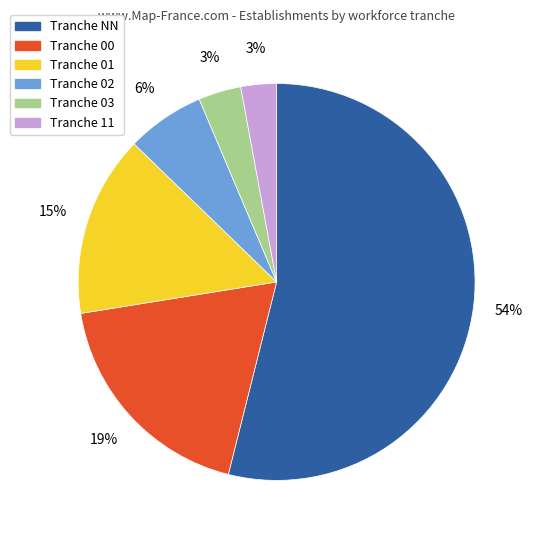

How many slices are in this pie chart?

6